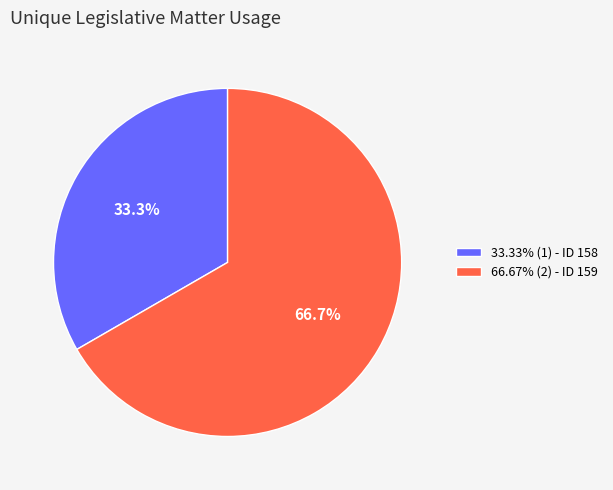

Does any single category account for the majority?

Yes